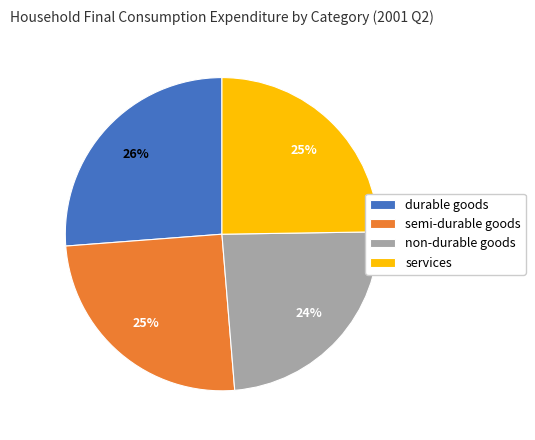

To the nearest percent, what percentage of the pie is services?

25%